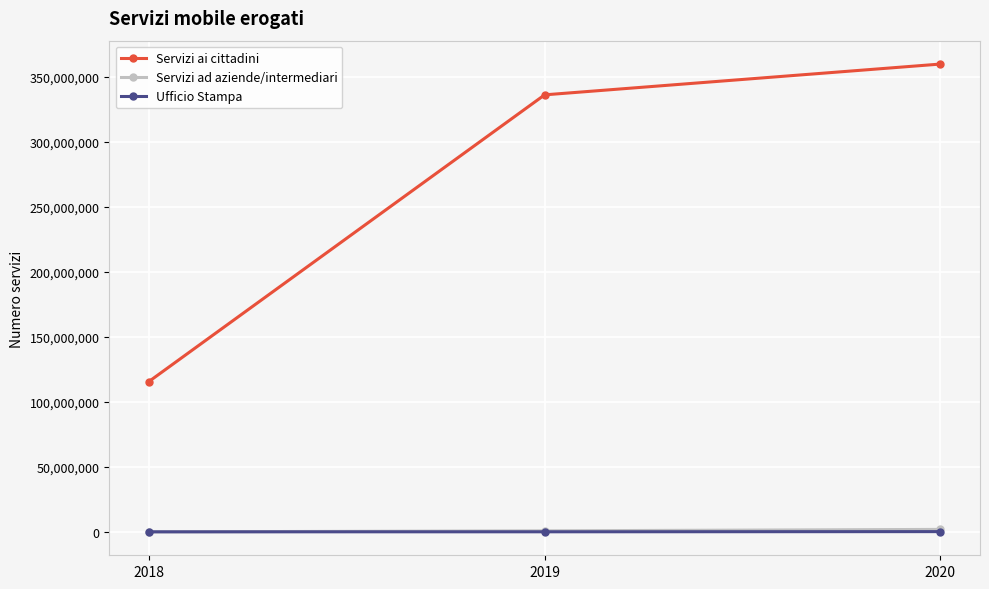

What is the maximum value shown in the chart?

359923537